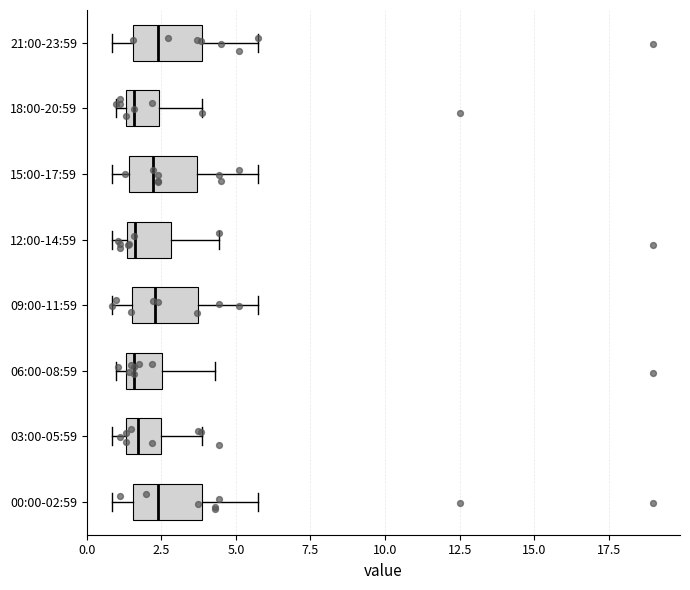

Where does the median line of the box for 09:00-11:59 sit on the x-axis? The values are not printed on the chart, so give them approximately, as read against the axis.

2.5